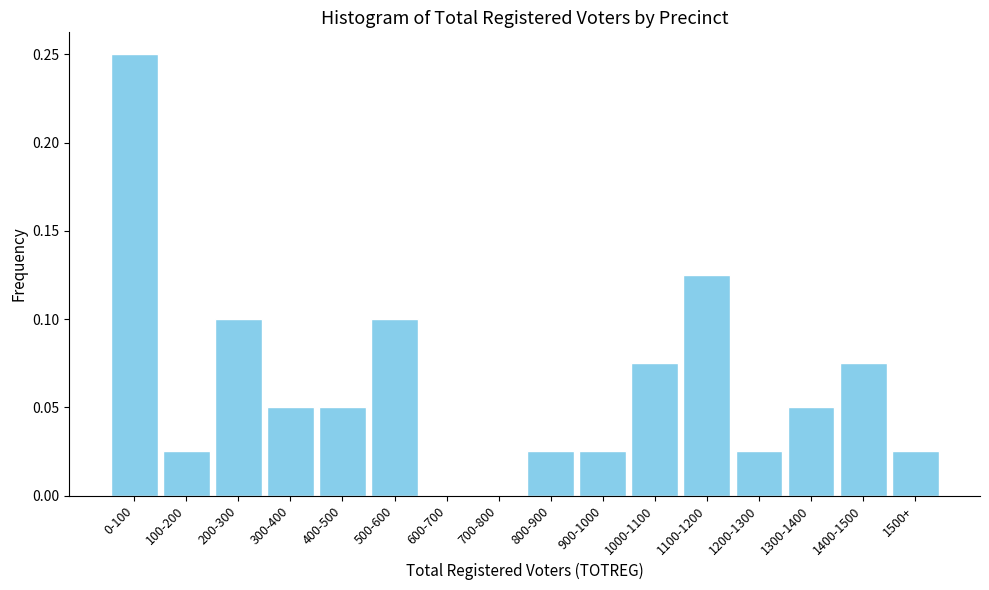

True or false: the data shows 0.2 at 1100-1200.

False